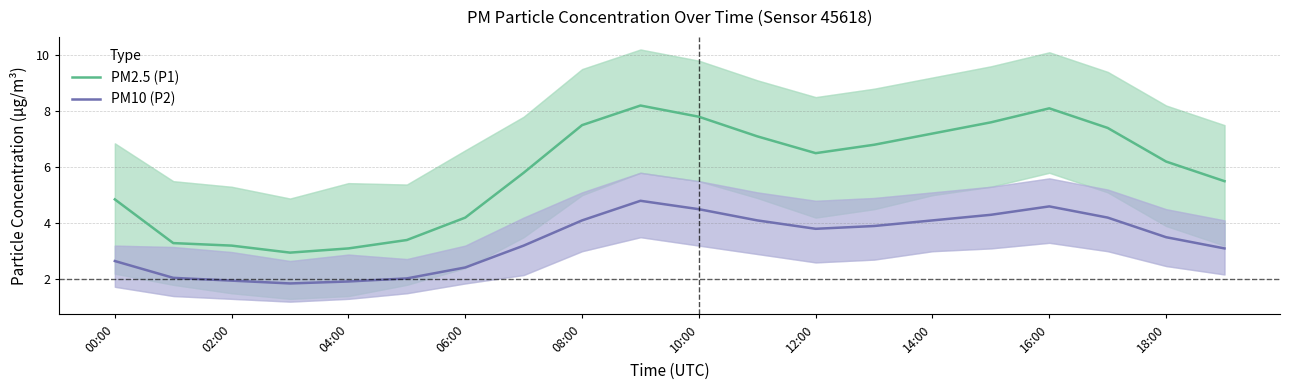

What is the lowest value of the PM2.5 (P1) series?

3.0